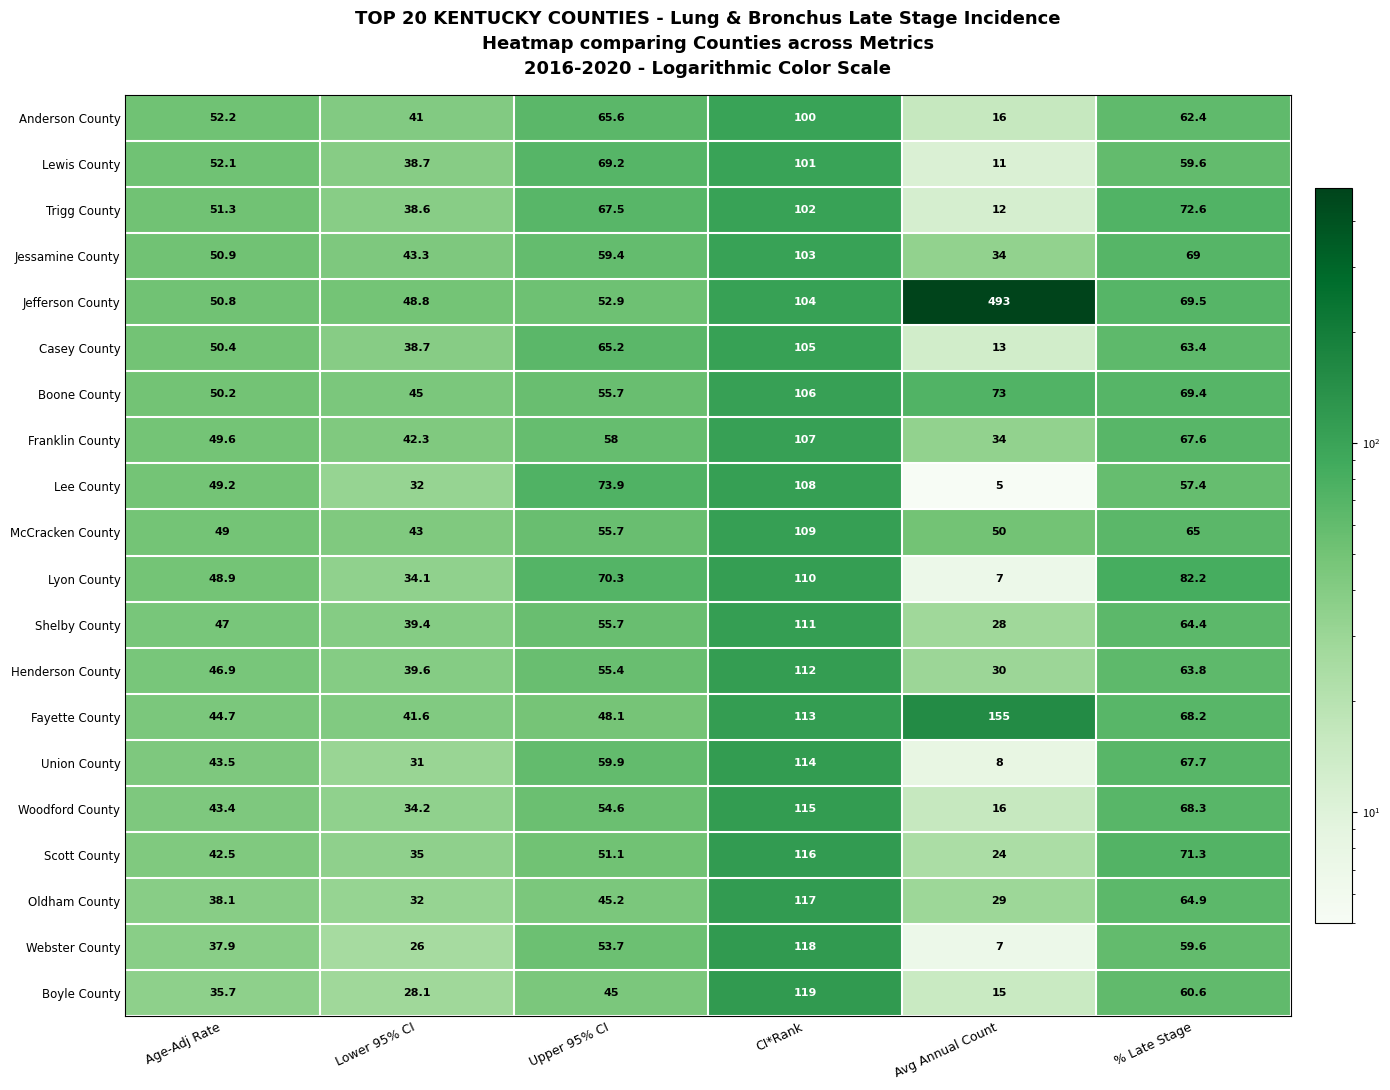

At which label does Woodford County reach its peak?

CI*Rank